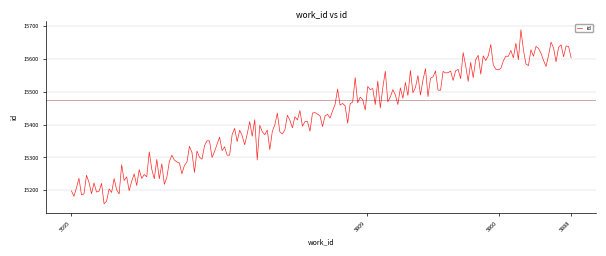

What is the greatest value displayed?

15689.1